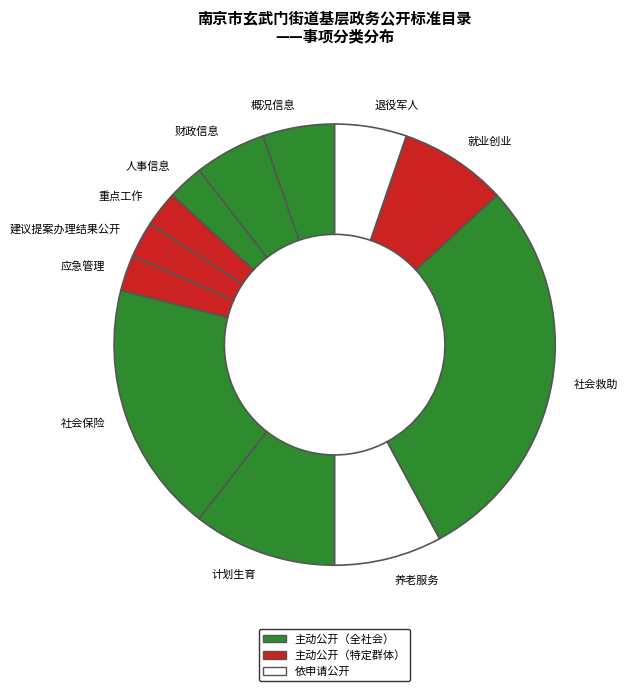

Which category has the biggest portion of the pie?

社会救助